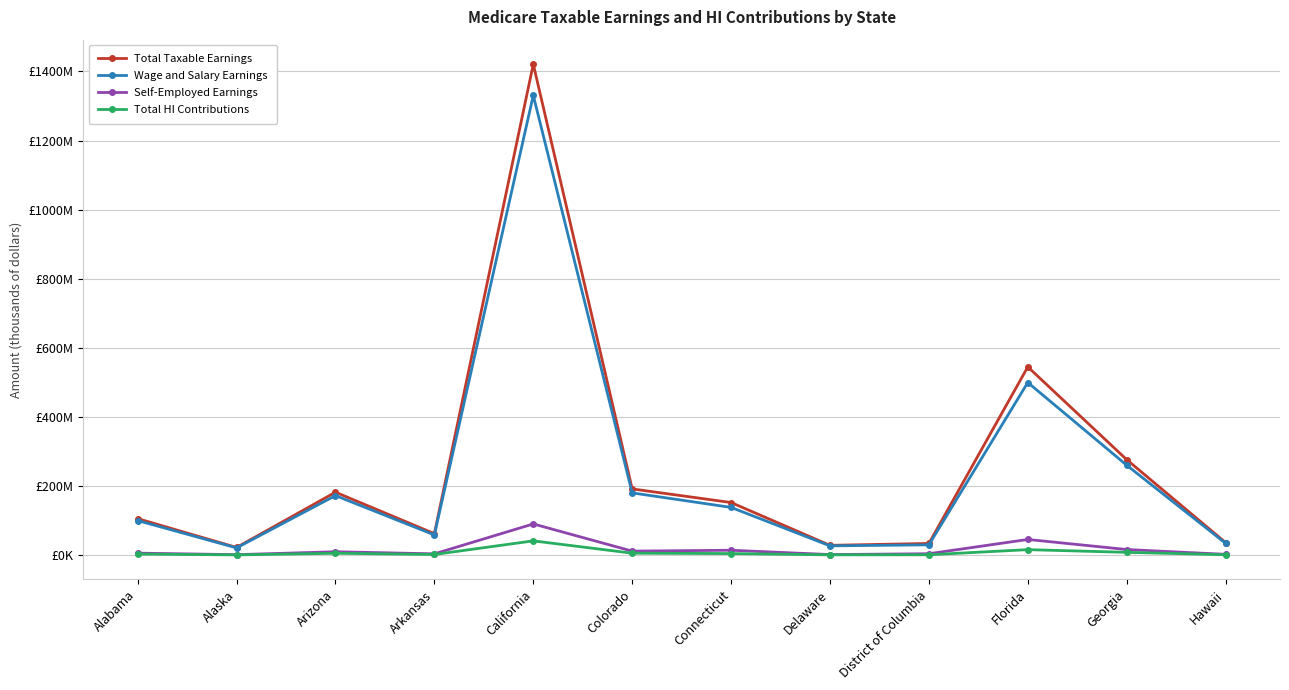

True or false: Total HI Contributions and Wage and Salary Earnings intersect in this chart.

False